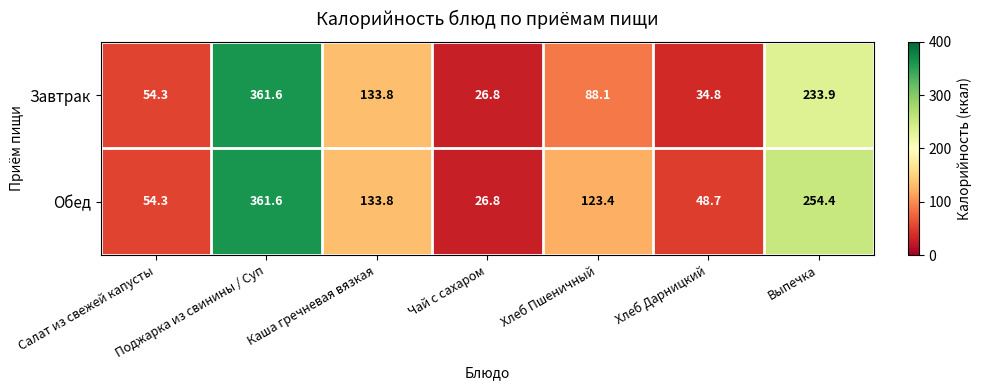

At which category is the sum across all series the highest?

Поджарка из свинины / Суп